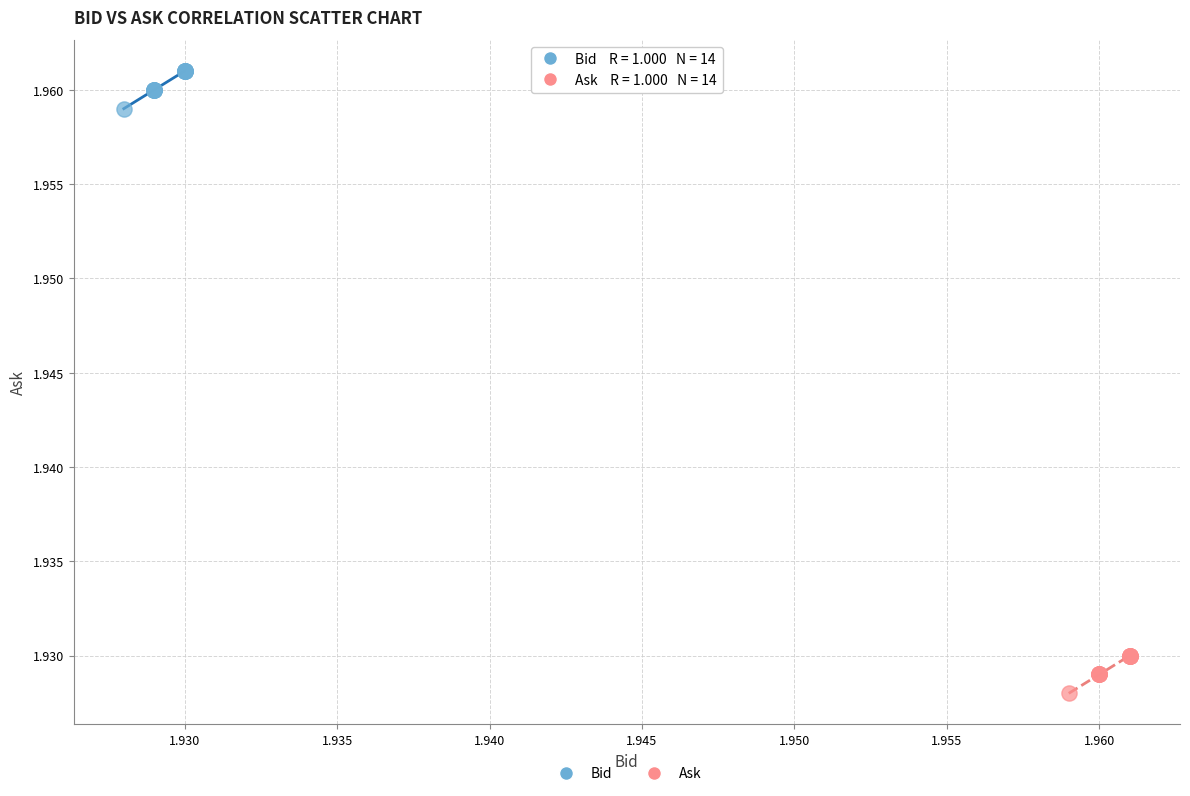

Which series contains the highest Y value?

Bid